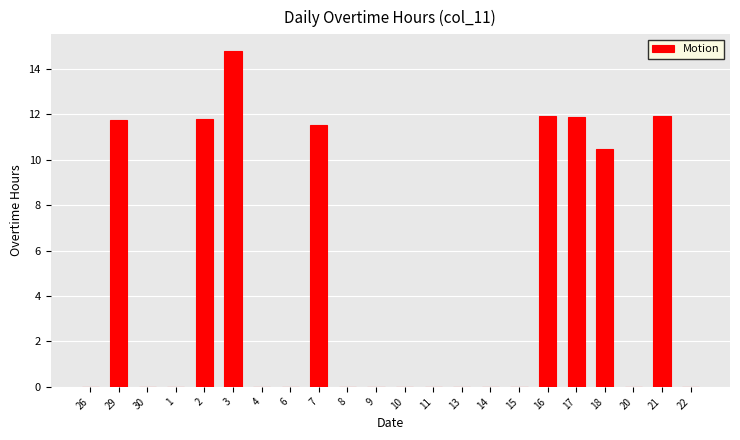

What is the sum of the values at 2 and 18?

22.3